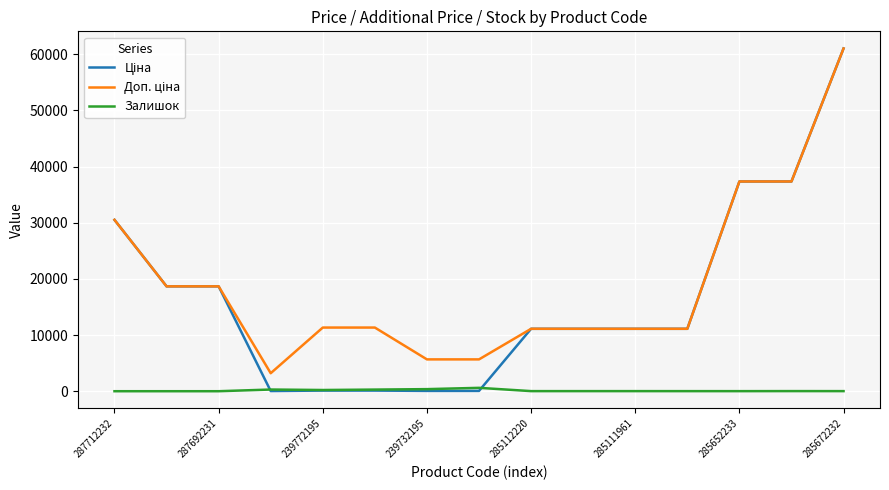

What is the greatest value displayed?

61024.7